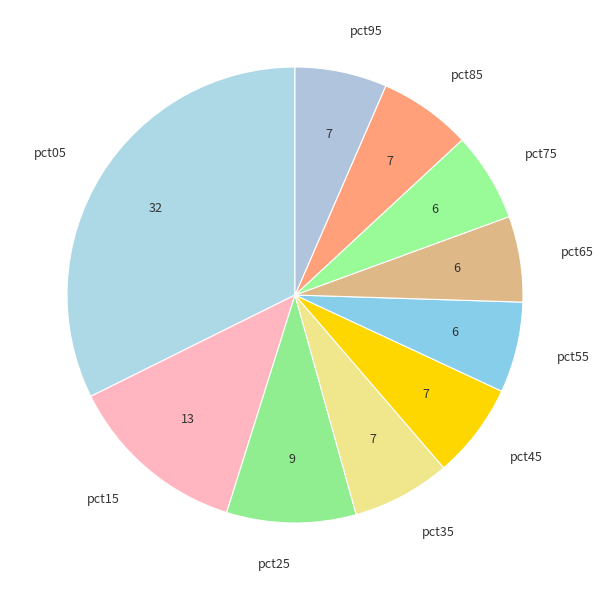

Which slice is the largest?

pct05